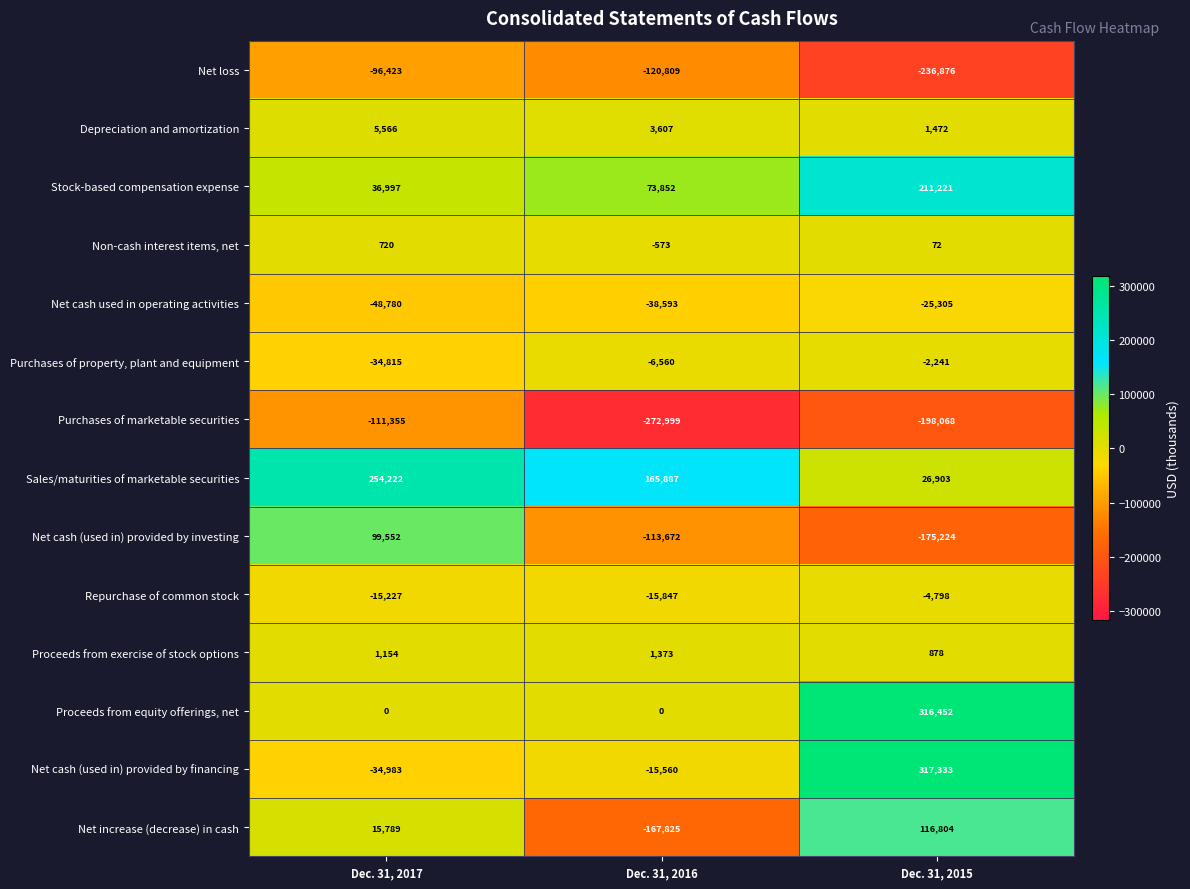

Which category has the lowest value across all series?

Dec. 31, 2016